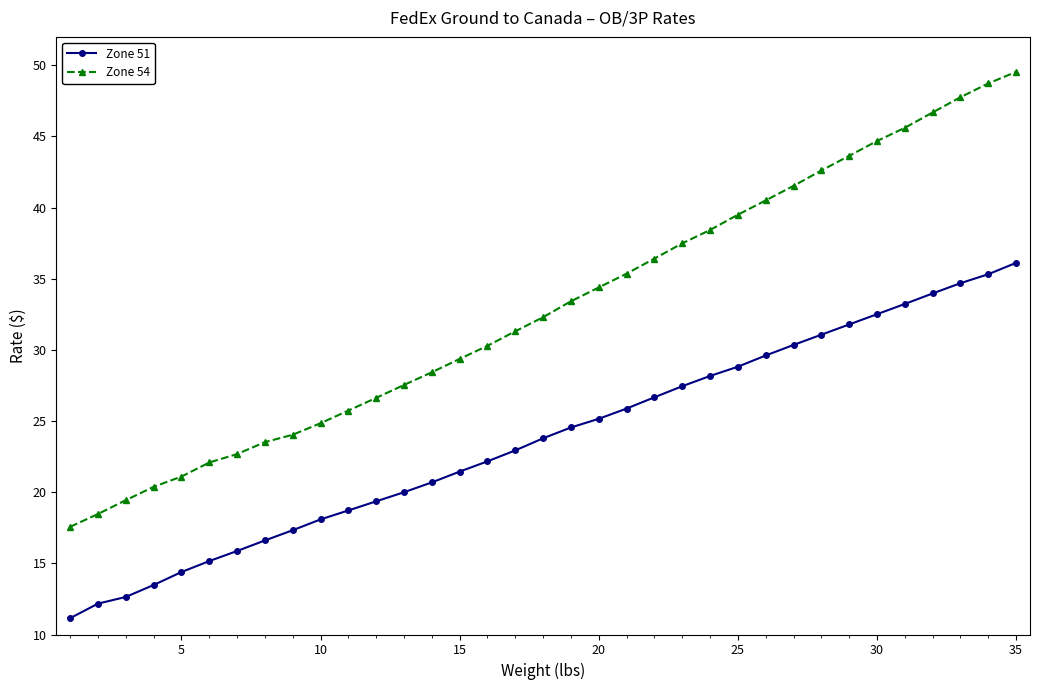

What is the maximum value shown in the chart?

49.5